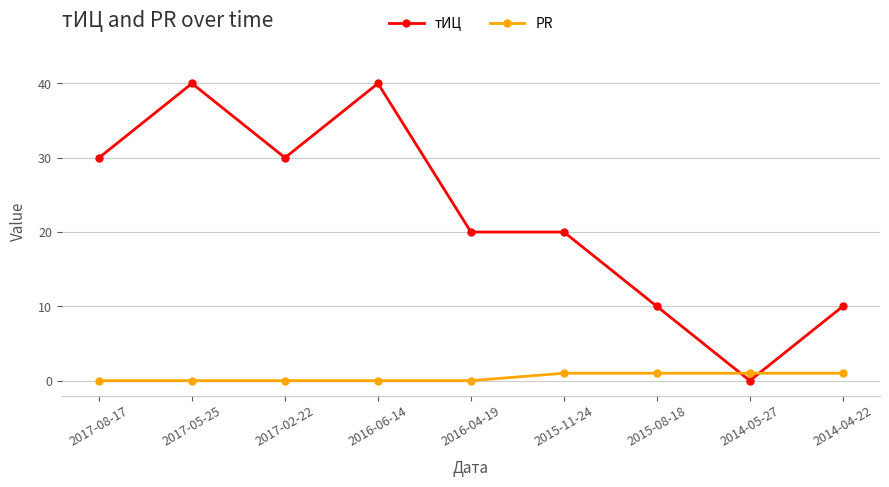

Which series changed the most between 2017-02-22 and 2014-04-22?

тИЦ